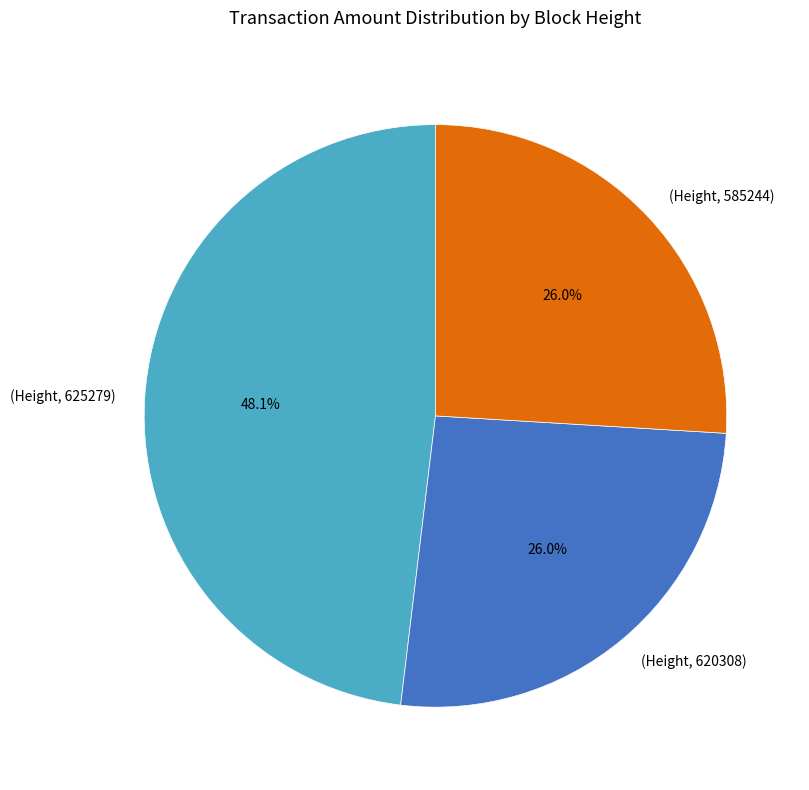

What percentage do (Height, 625279) and (Height, 585244) together represent?

74.0%